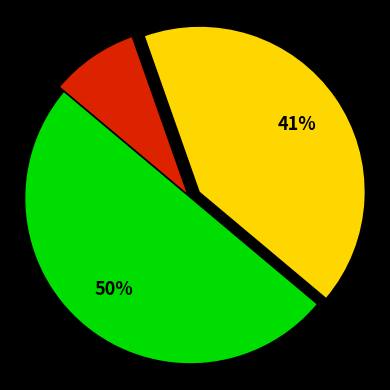

To the nearest percent, what is the average slice percentage?

33%